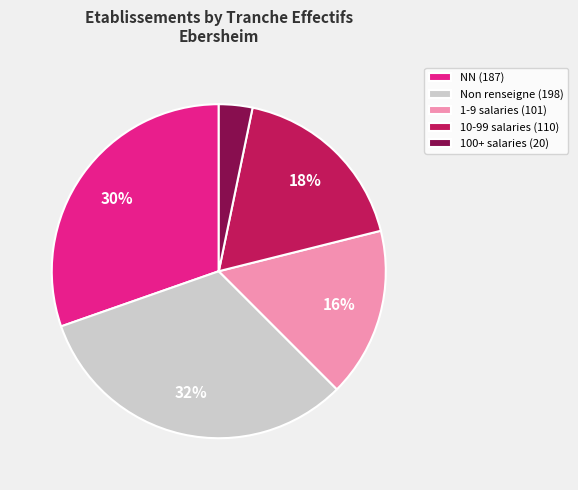

Do Non renseigne (198) and NN (187) together represent more than half of the pie?

Yes